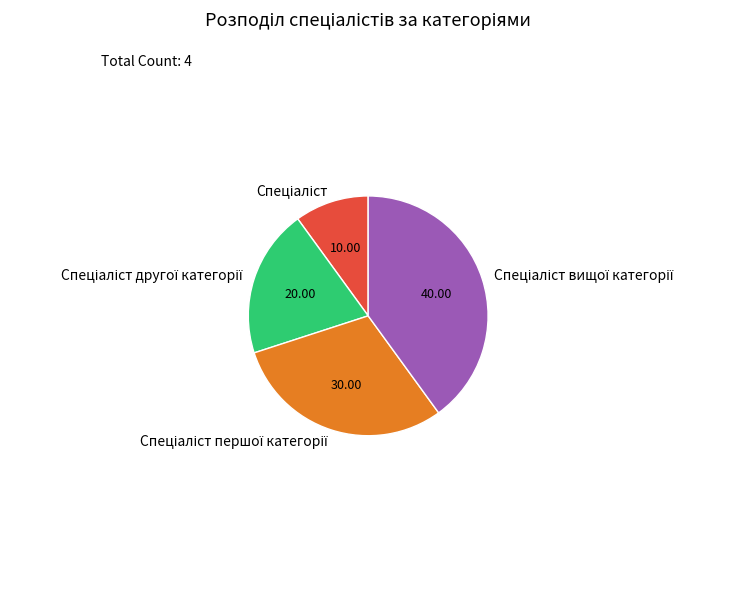

Is there any slice that represents more than half of the pie?

No